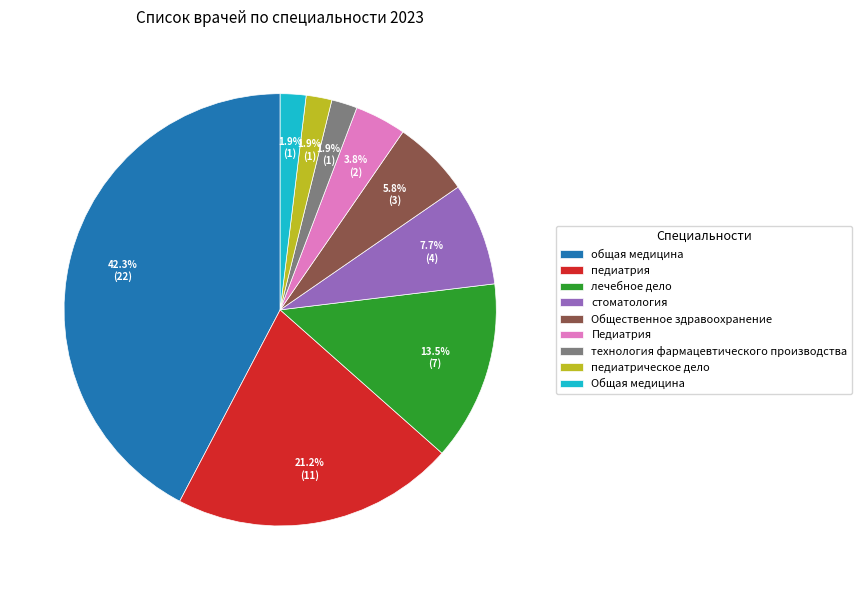

Is it true that общая медицина is 42% of the pie?

True